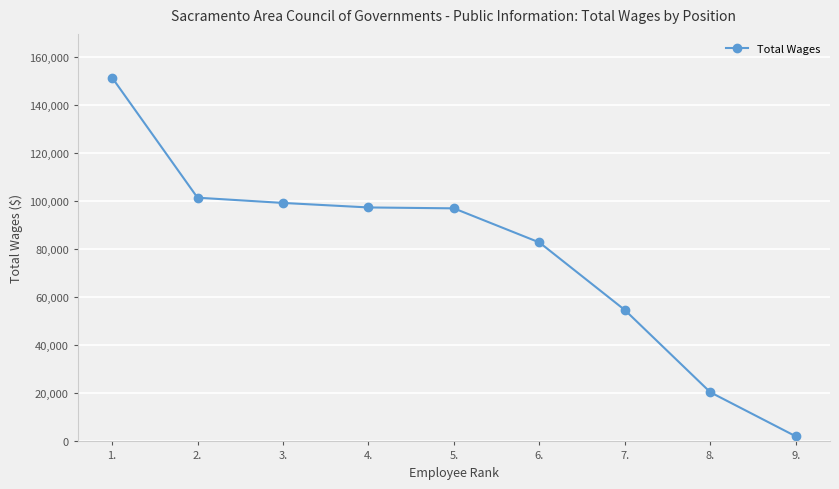

What is the value of the 2nd point from the left?

101557